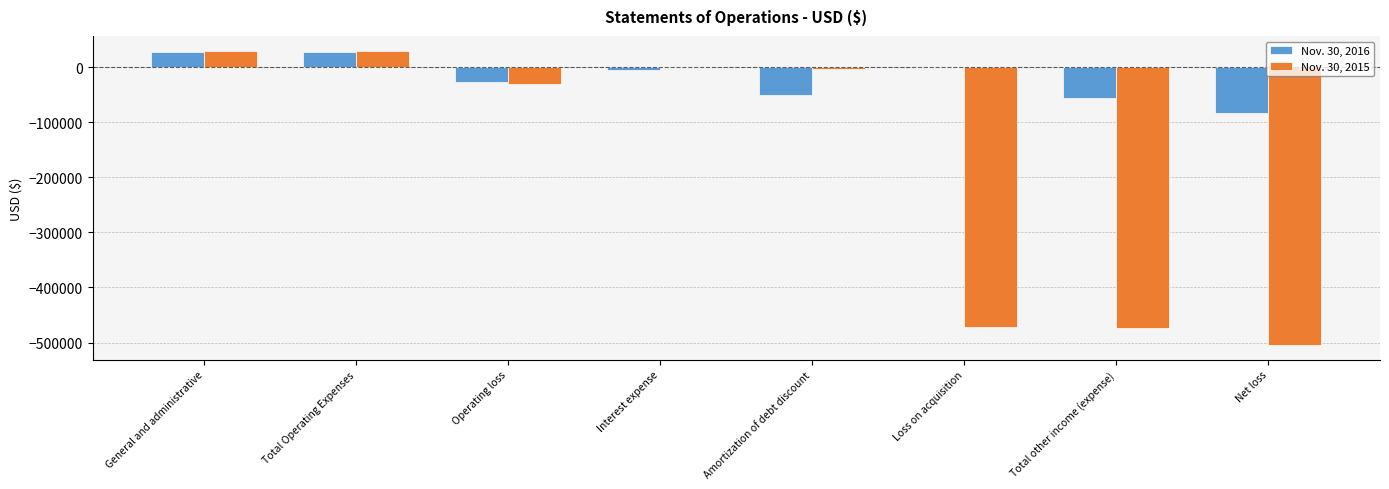

The value of Nov. 30, 2015 at General and administrative is 30200. True or false?

True